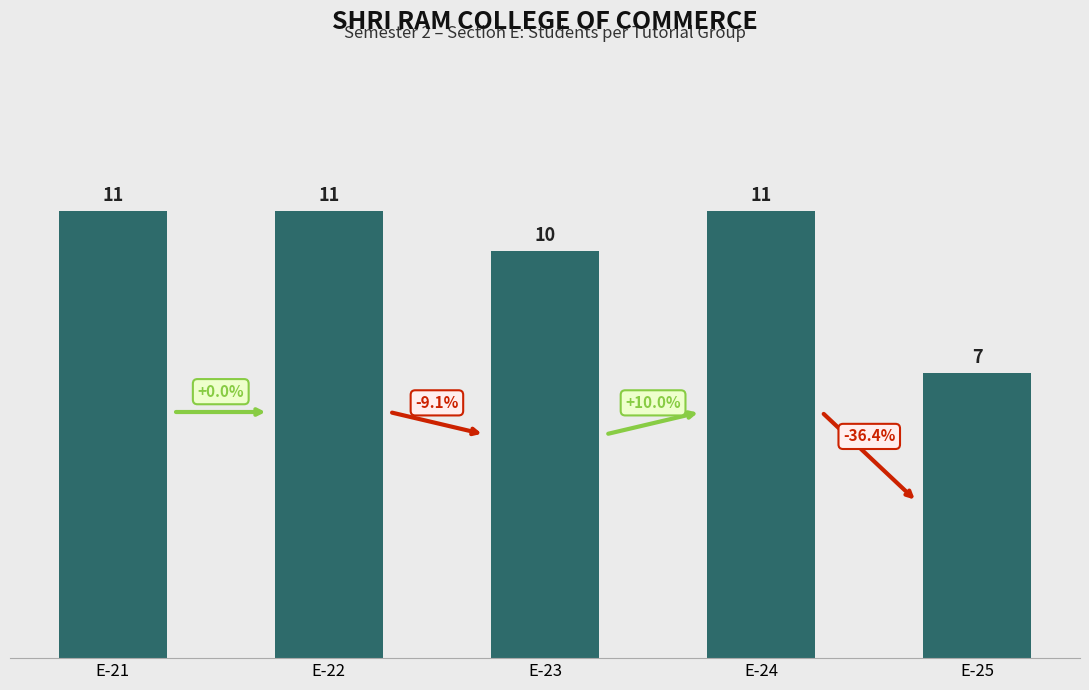

Between E-25 and E-22, which is larger?

E-22